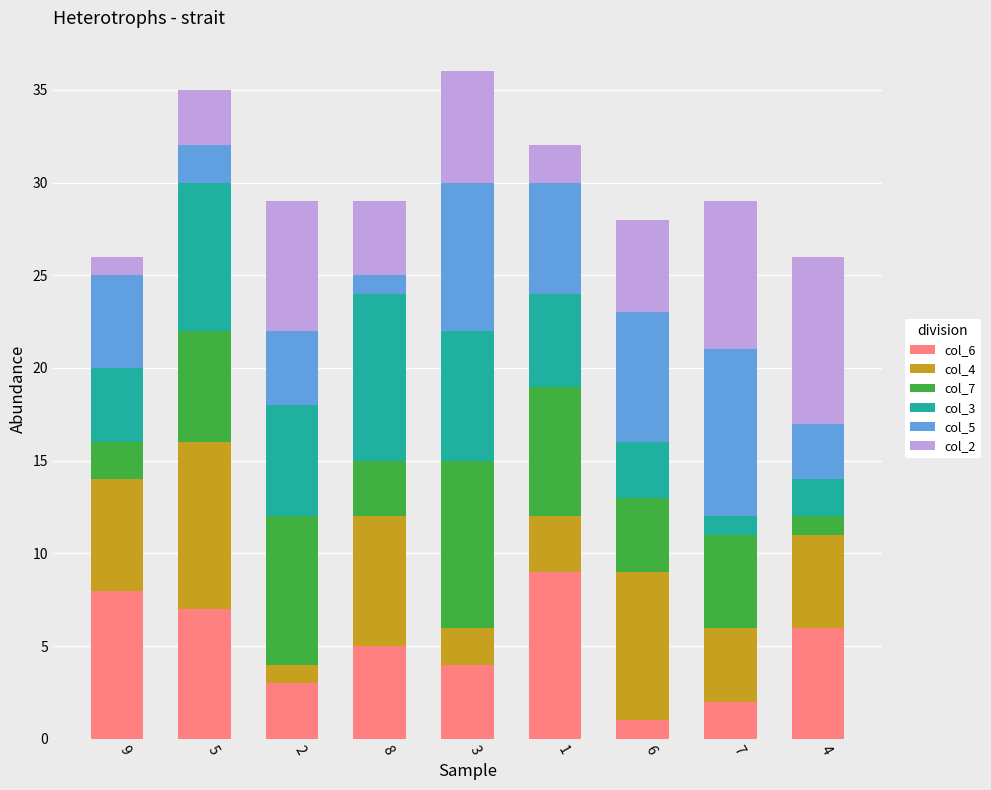

What are all the series names shown in the legend?

col_6, col_4, col_7, col_3, col_5, col_2